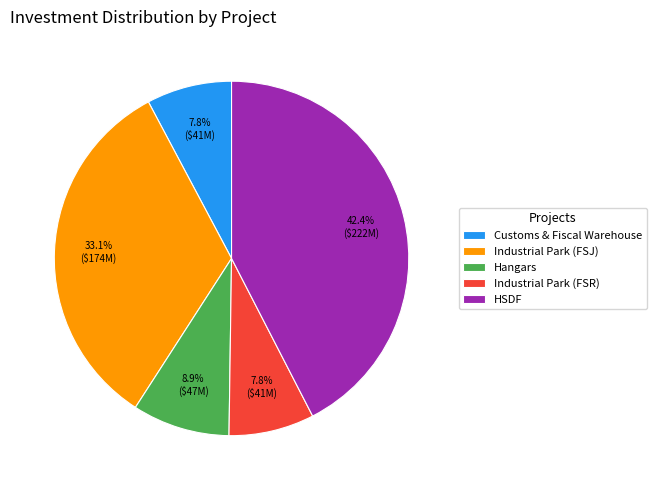

Do Industrial Park (FSR) and Industrial Park (FSJ) together represent more than half of the pie?

No